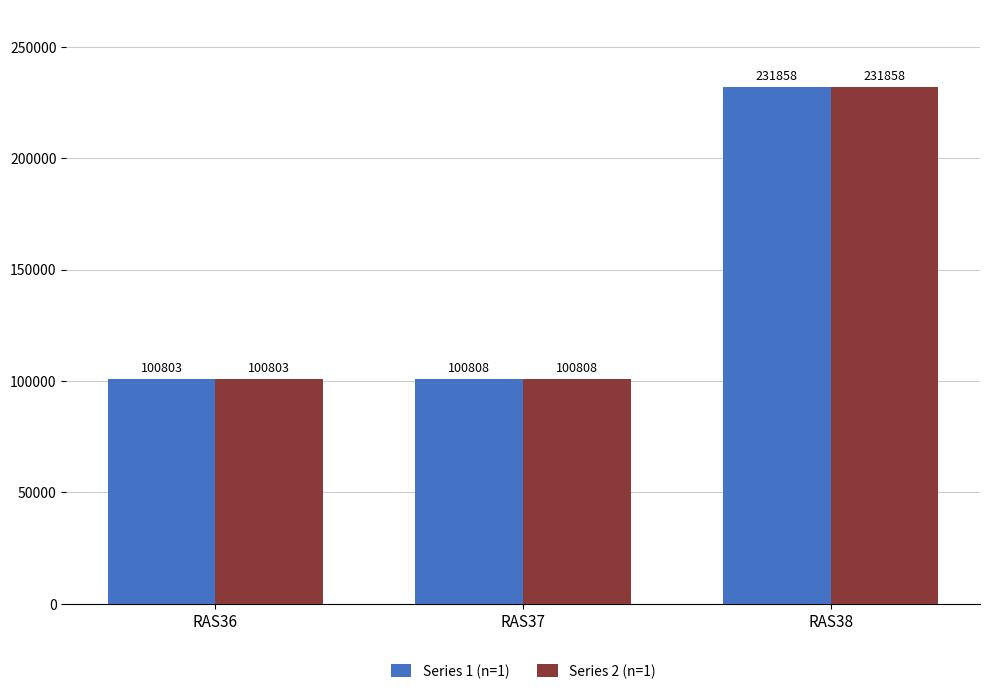

Is the value of Series 1 (n=1) at RAS36 greater than the value of Series 2 (n=1) at RAS37?

No